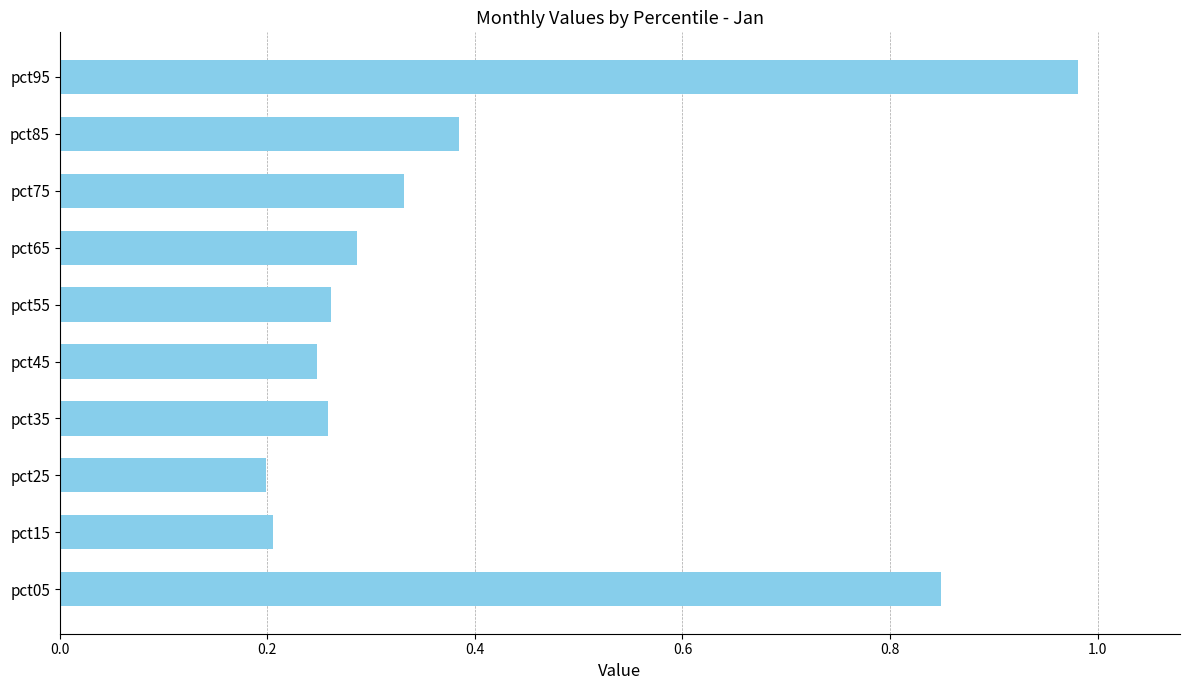

Which label corresponds to the largest value in the chart?

pct95